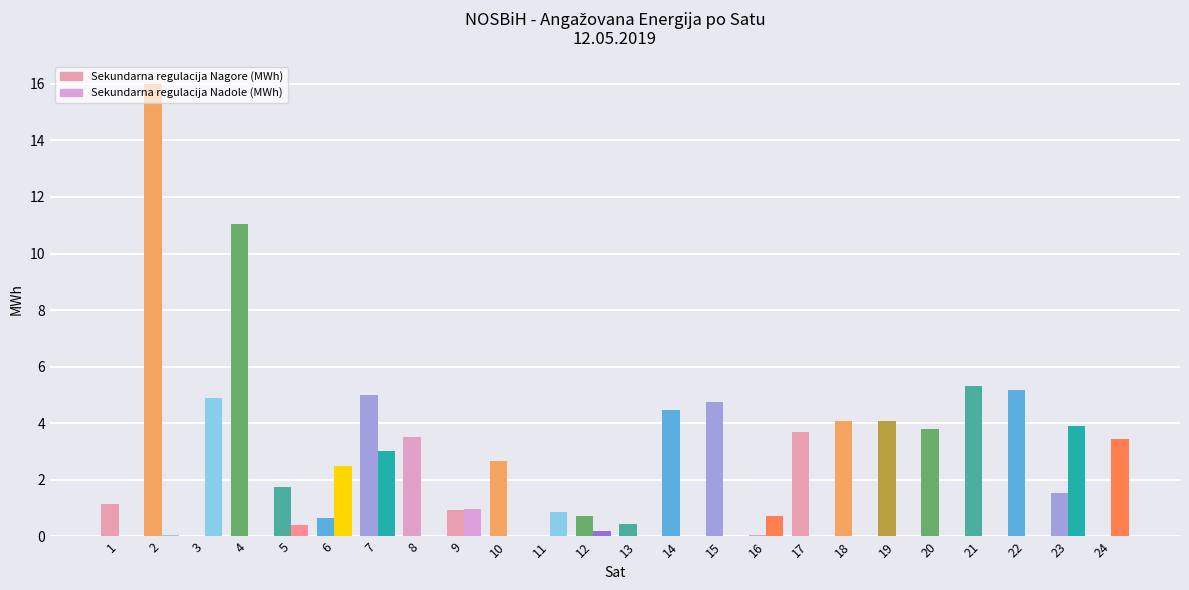

How many values in the Sekundarna regulacija Nagore (MWh) series exceed 3?

12